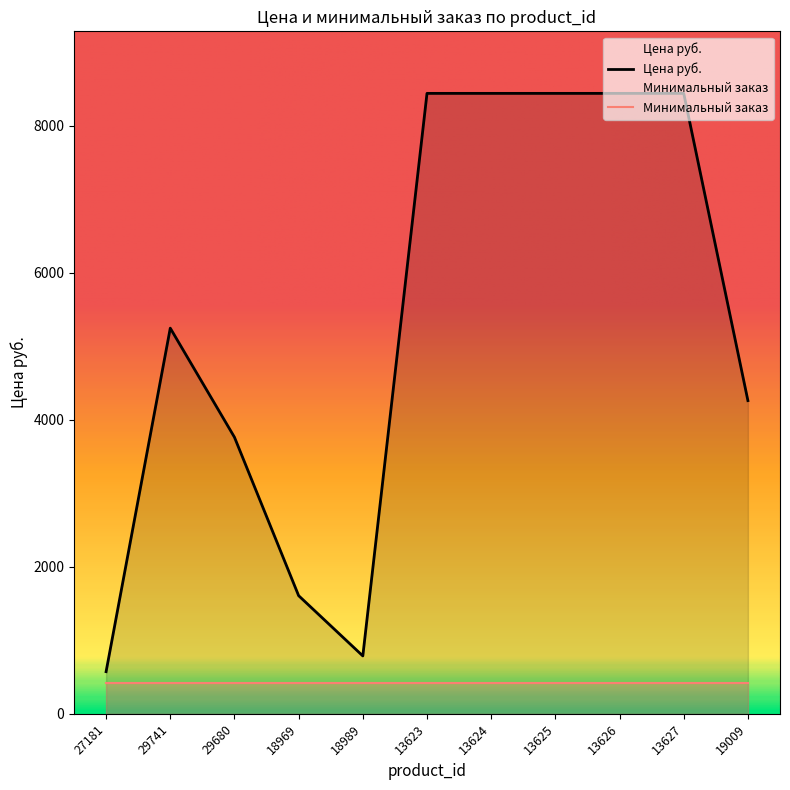

List the labels in order of value, largest first.

13623, 13624, 13625, 13626, 13627, 29741, 19009, 29680, 18969, 18989, 27181